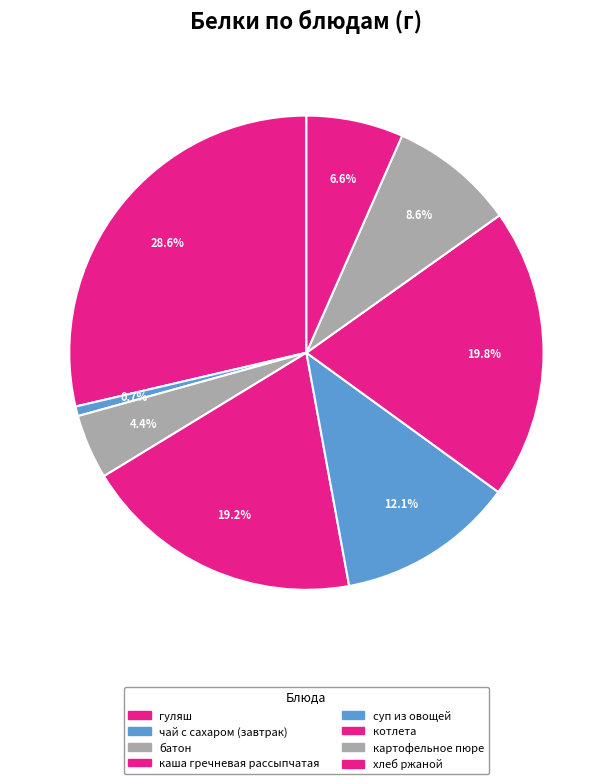

Is there any slice that represents more than half of the pie?

No